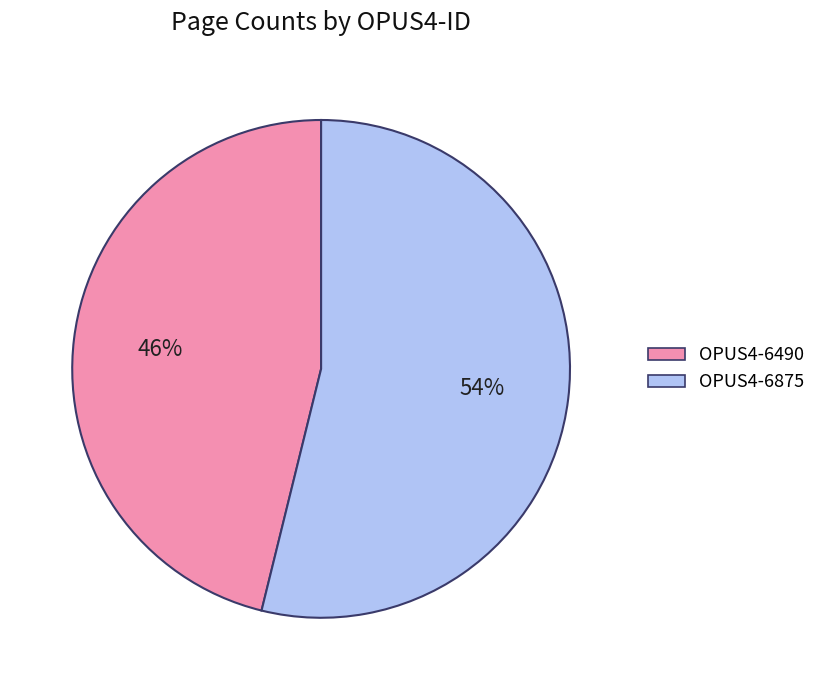

What is the ratio of the value at OPUS4-6490 to the value at OPUS4-6875?

0.9